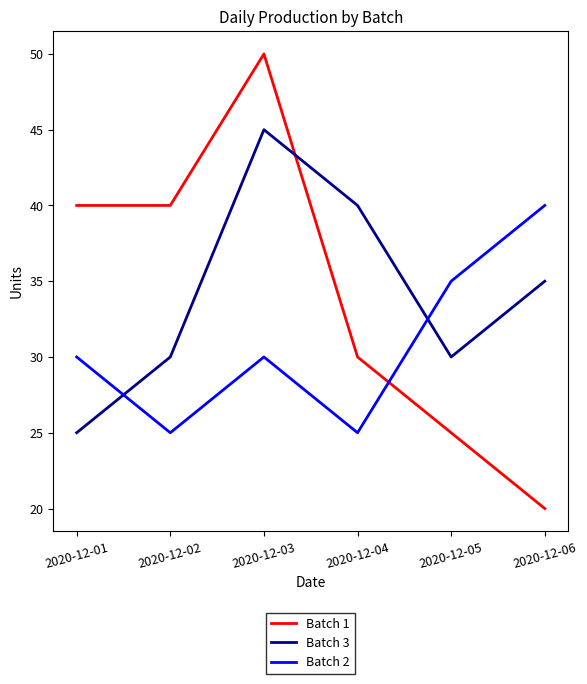

What is the total value across all series at 2020-12-02?

95